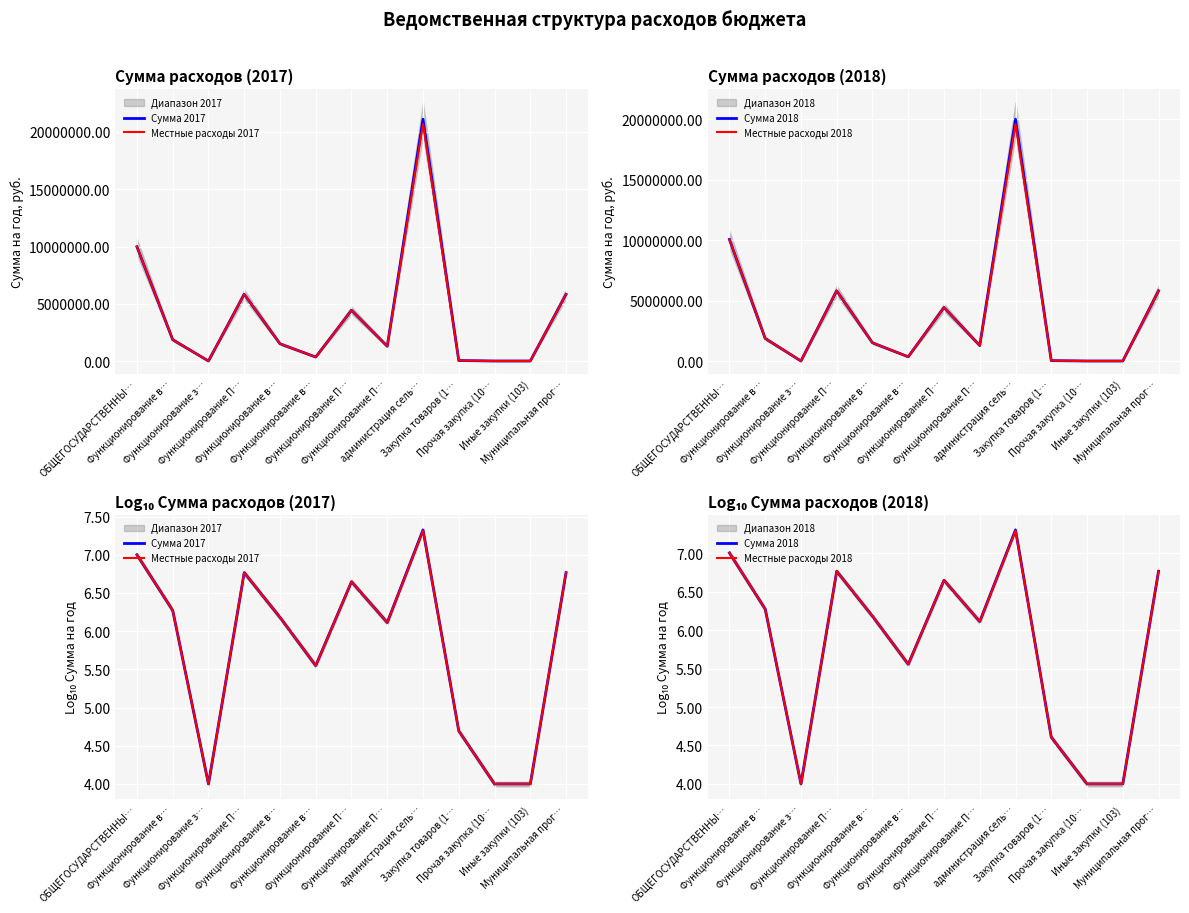

What is the smallest value displayed?

4.0